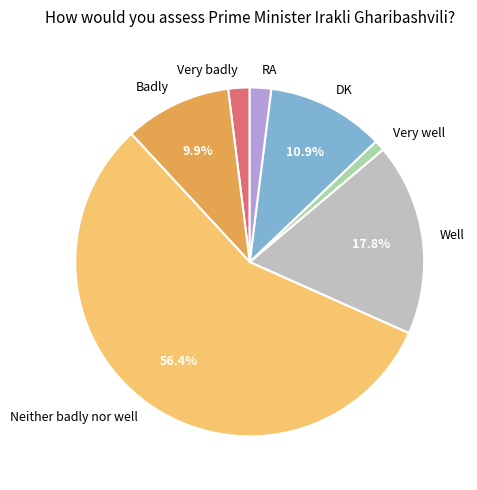

Which category has the biggest portion of the pie?

Neither badly nor well